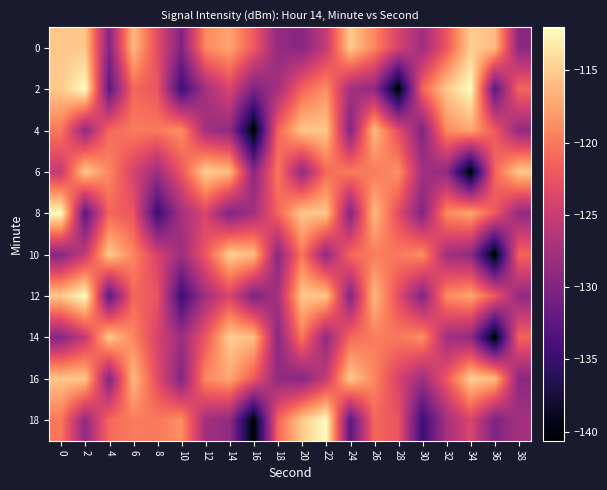

Which label corresponds to the largest value in the chart?

2